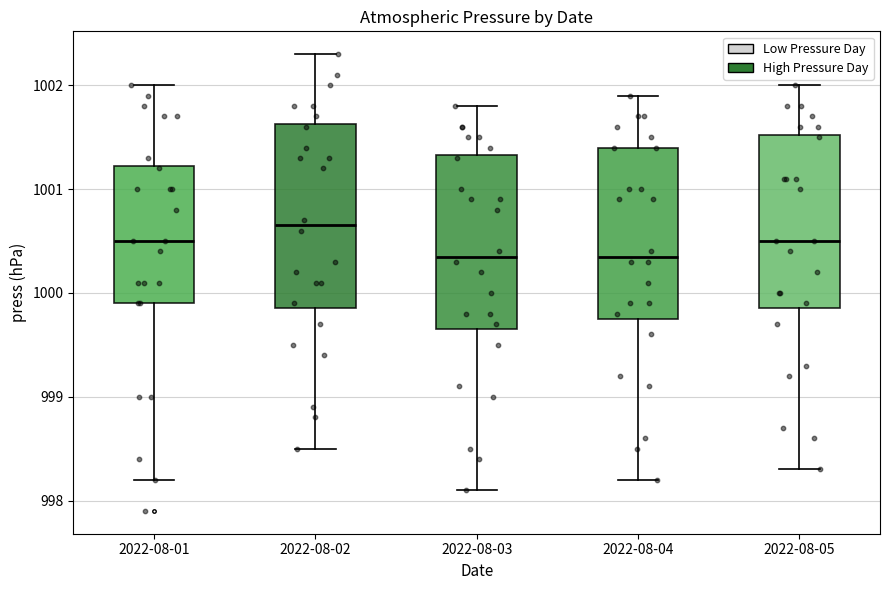

Reading left to right, transcribe this box plot: for each box, give where its median line is, the range the box spans, and where its two whiskers end, as read against the y-axis. The values are not printed on the chart, so give them approximately, as read against the axis.

2022-08-01: median 1000.5, box 999.9 to 1001.2, whiskers 998.2 to 1002.0
2022-08-02: median 1000.7, box 999.9 to 1001.6, whiskers 998.5 to 1002.3
2022-08-03: median 1000.4, box 999.7 to 1001.3, whiskers 998.1 to 1001.8
2022-08-04: median 1000.4, box 999.8 to 1001.4, whiskers 998.2 to 1001.9
2022-08-05: median 1000.5, box 999.9 to 1001.5, whiskers 998.3 to 1002.0